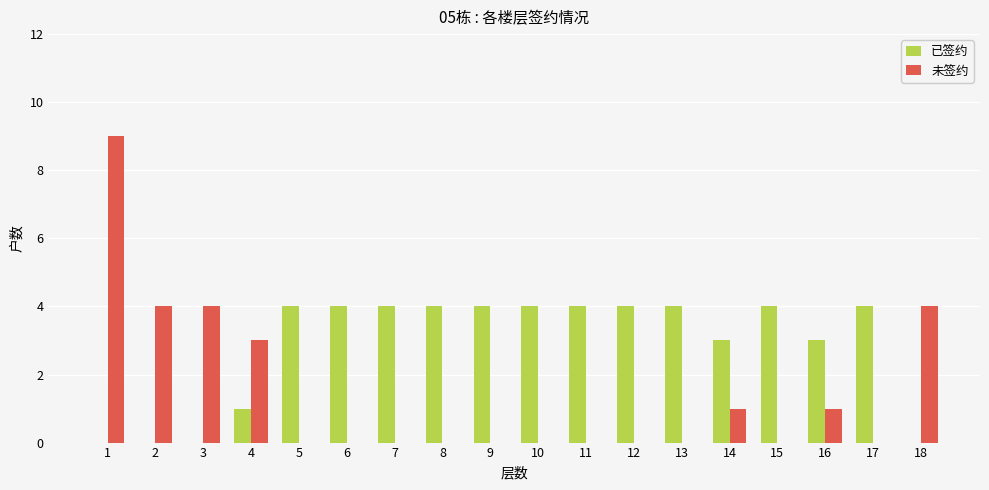

What are all the series names shown in the legend?

已签约, 未签约